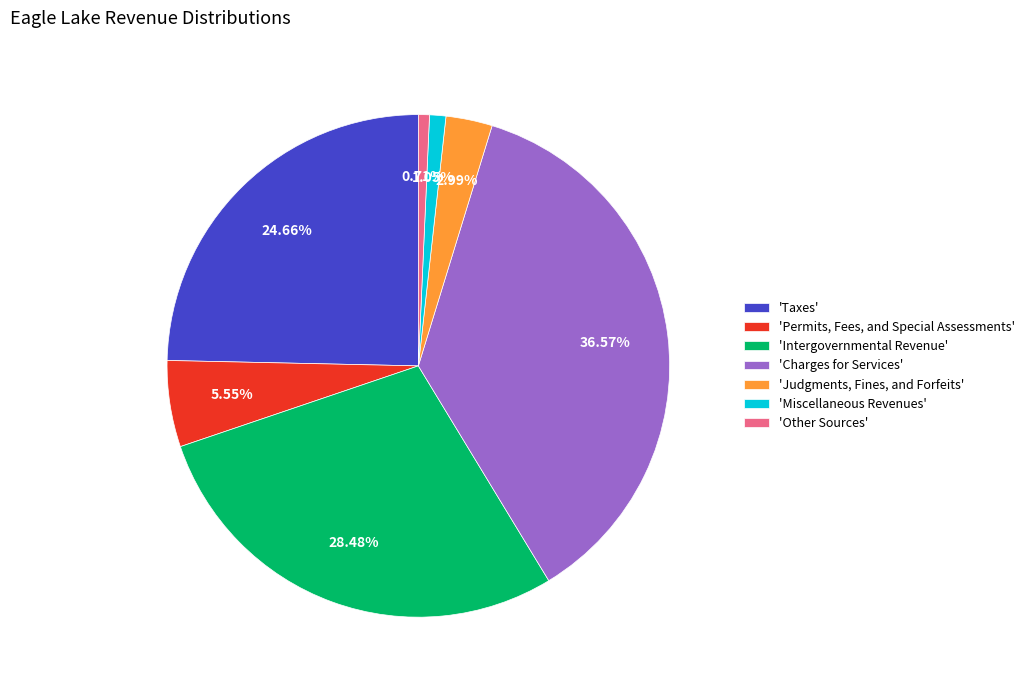

Between 'Judgments, Fines, and Forfeits' and 'Permits, Fees, and Special Assessments', which is larger?

'Permits, Fees, and Special Assessments'